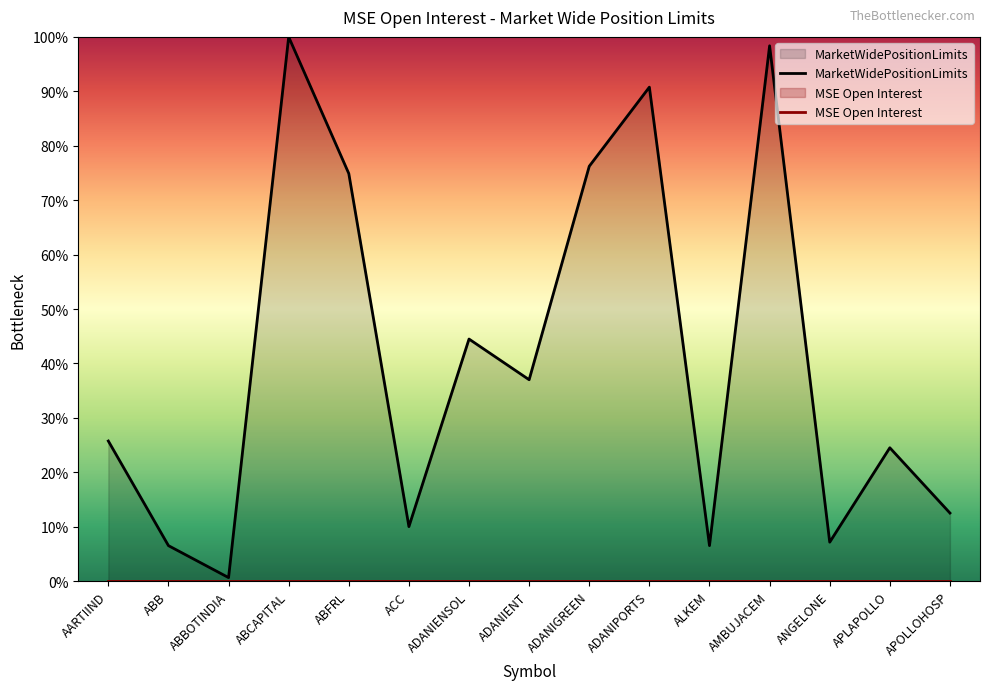

How many lines are shown in the chart?

2